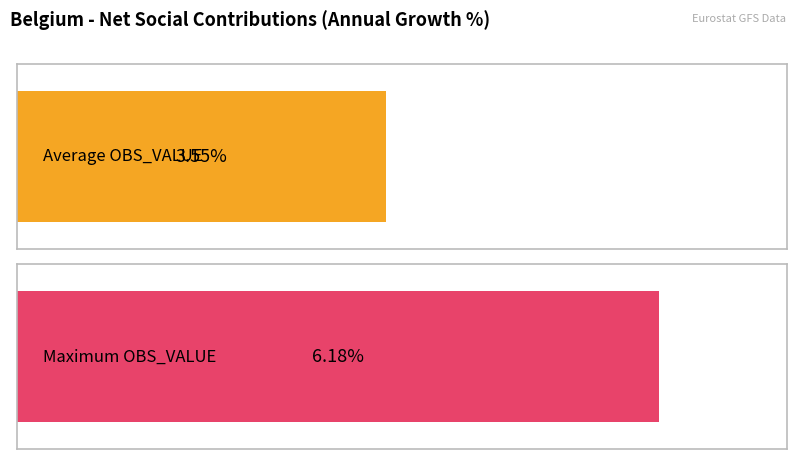

How many data points are above 3?

12